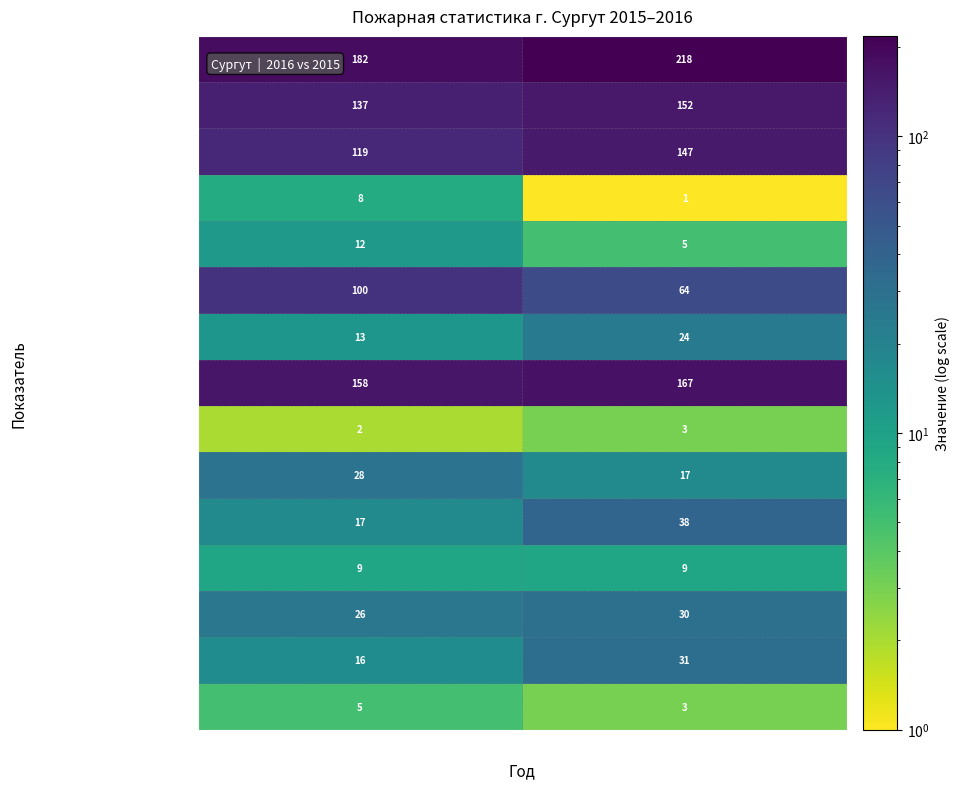

What value does the НПТЭ электрооборудования series have at 2016 год?

9